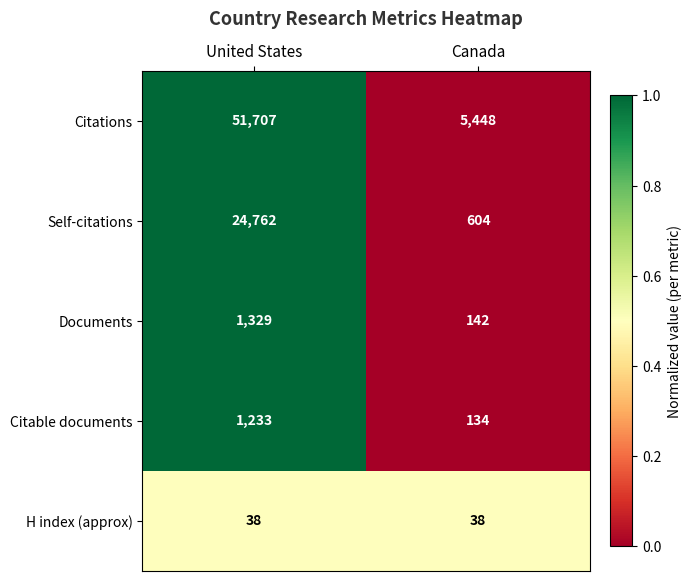

What is the greatest value displayed?

51707